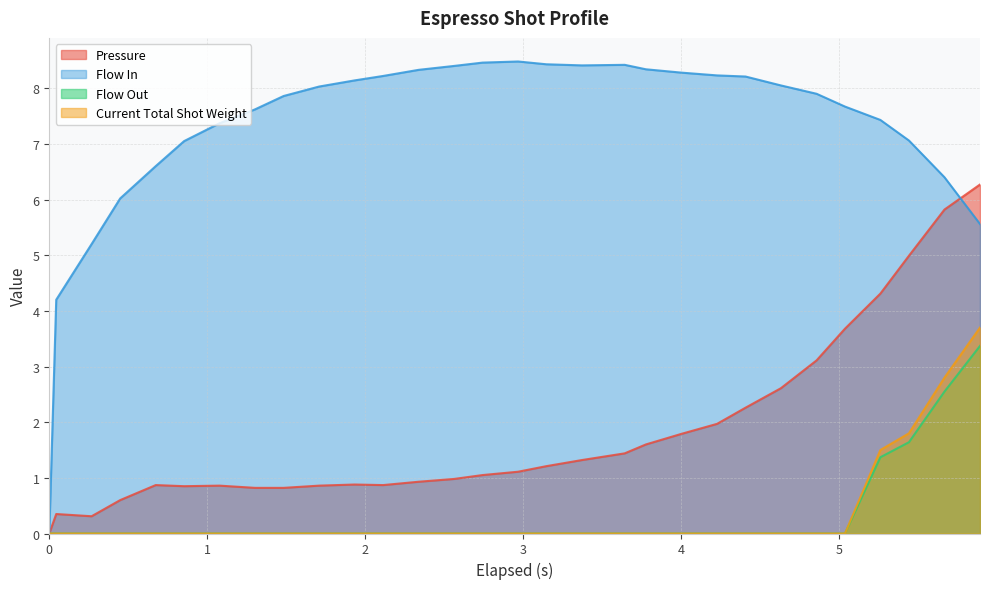

True or false: current_total_shot_weight has more than 2 points higher than both neighbors.

False